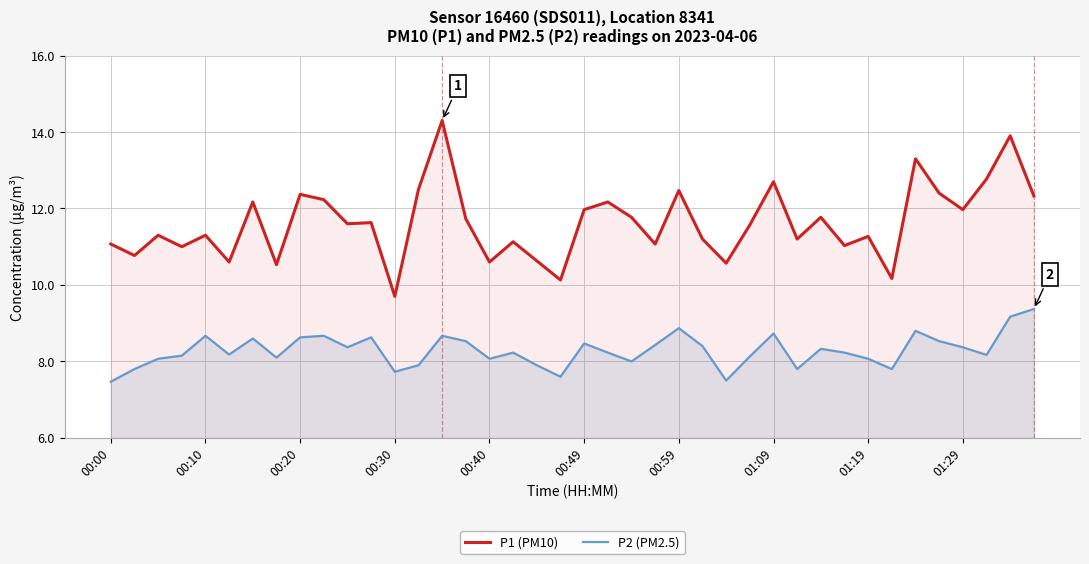

How many data points in P1 (PM10) are above 11?

30